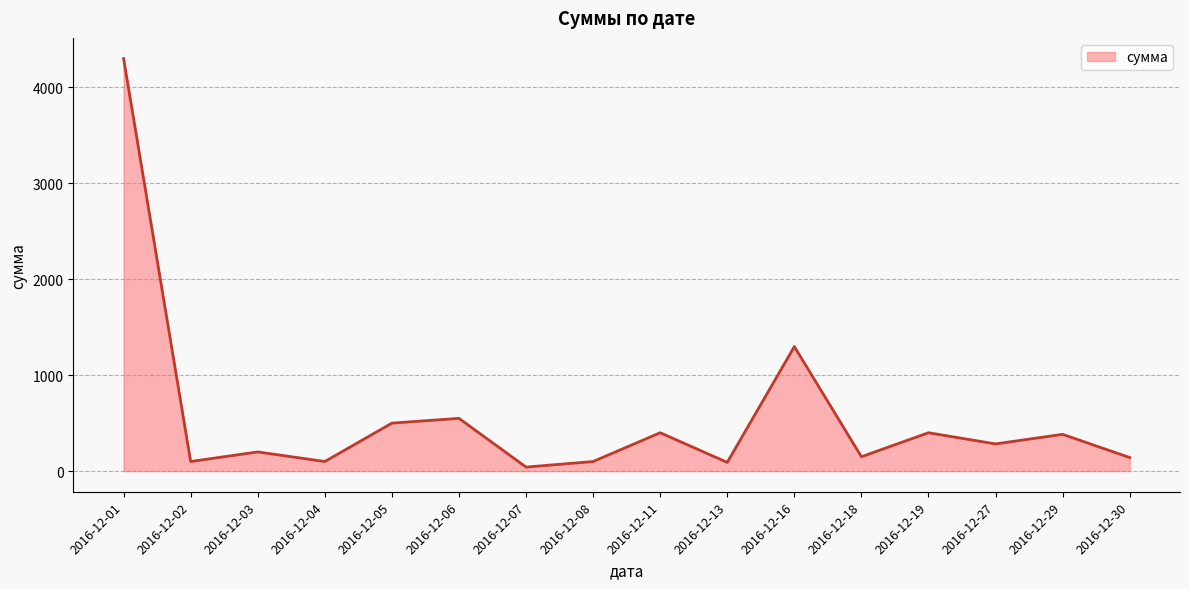

Which label corresponds to the largest value in the chart?

2016-12-01